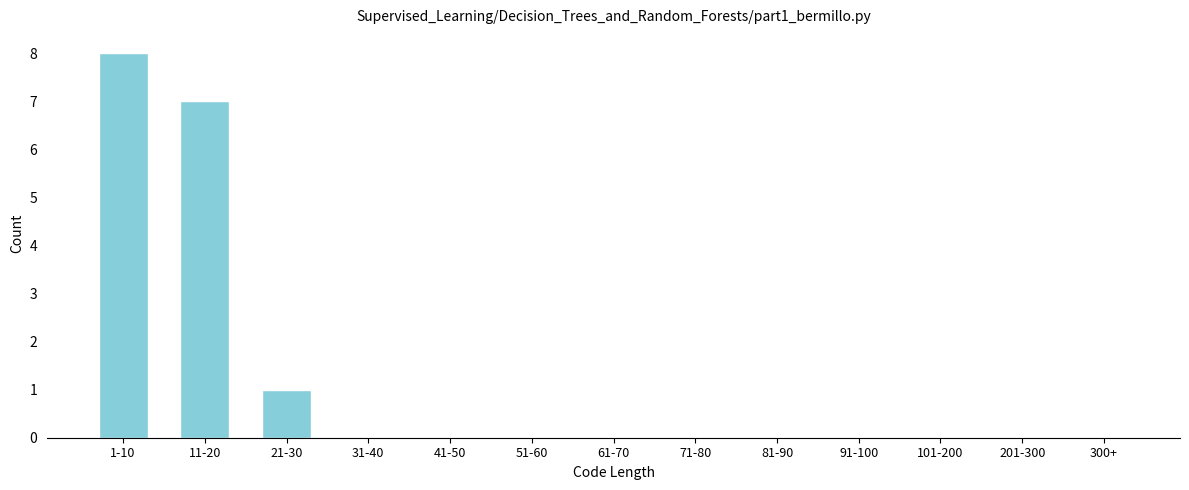

Reading left to right, what are all the values shown in this chart?

1-10=8	11-20=7	21-30=1	31-40=0	41-50=0	51-60=0	61-70=0	71-80=0	81-90=0	91-100=0	101-200=0	201-300=0	300+=0